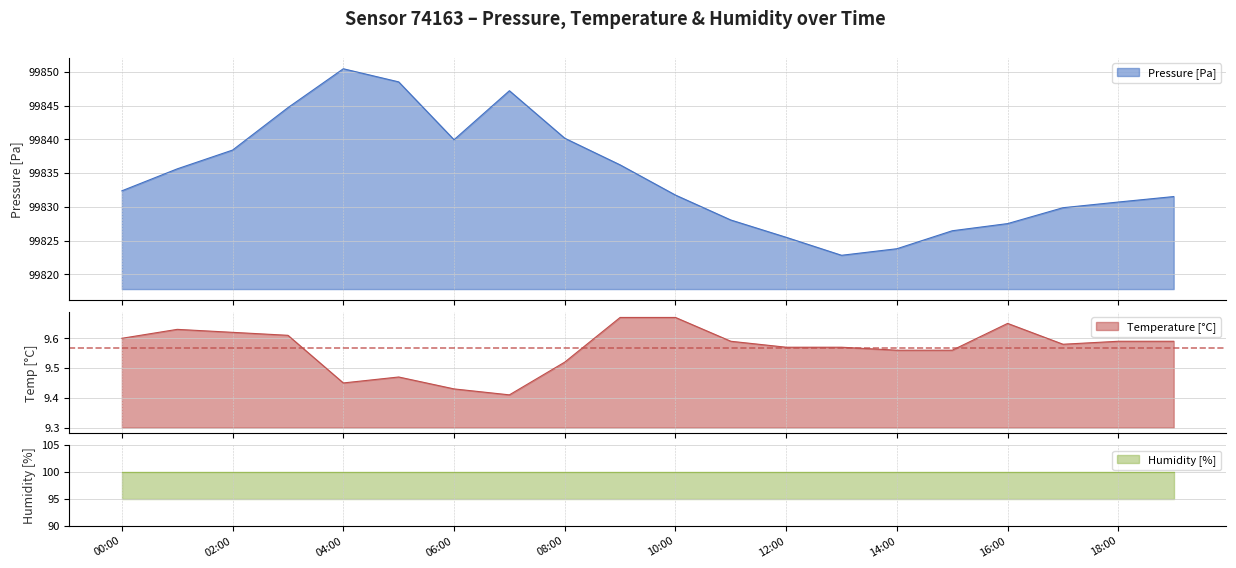

In Temperature [°C], how many points are lower than both neighbors (excluding endpoints)?

3